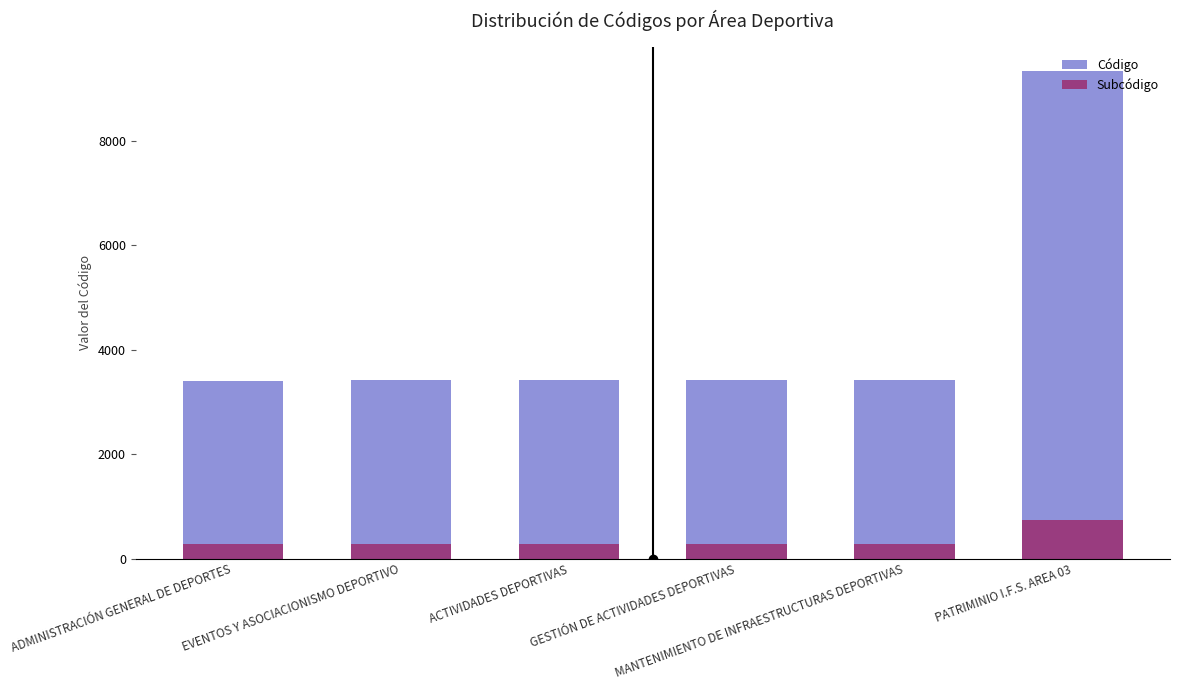

What are all the series names shown in the legend?

Código, Subcódigo